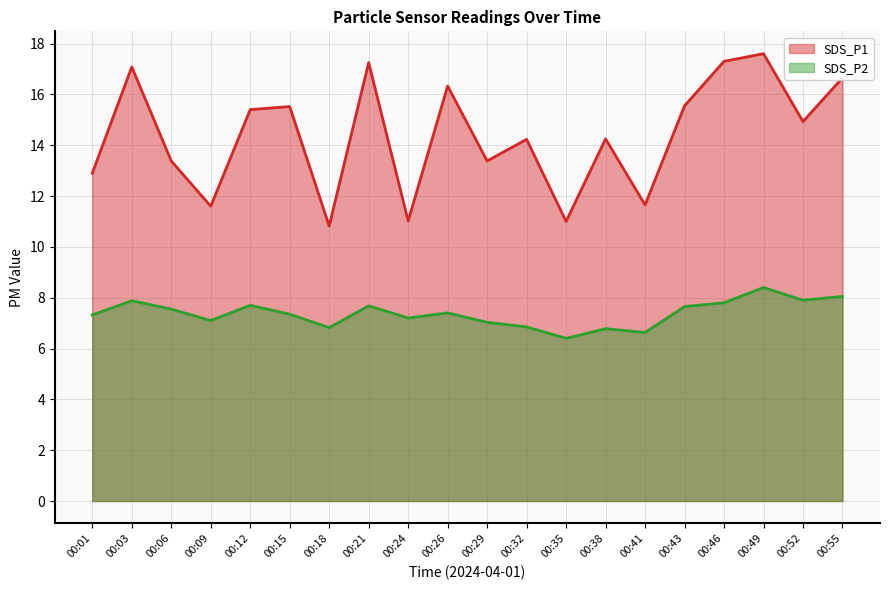

Which series has the largest total across all categories?

SDS_P1